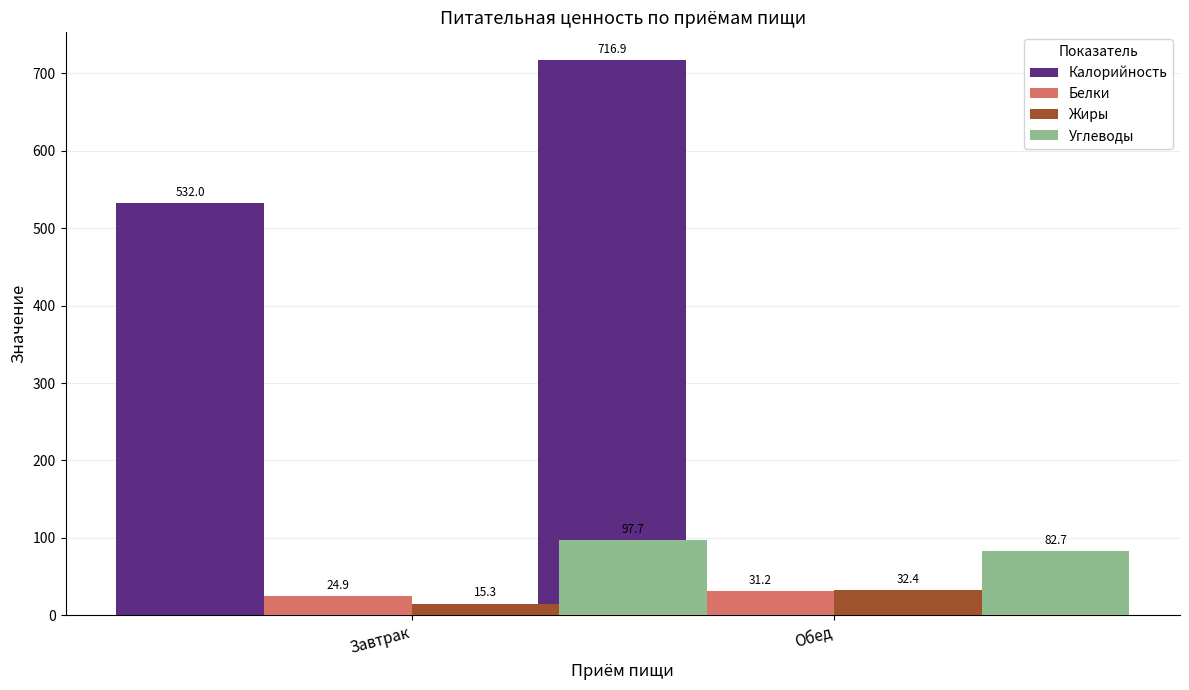

Which series has the widest spread of values?

Калорийность